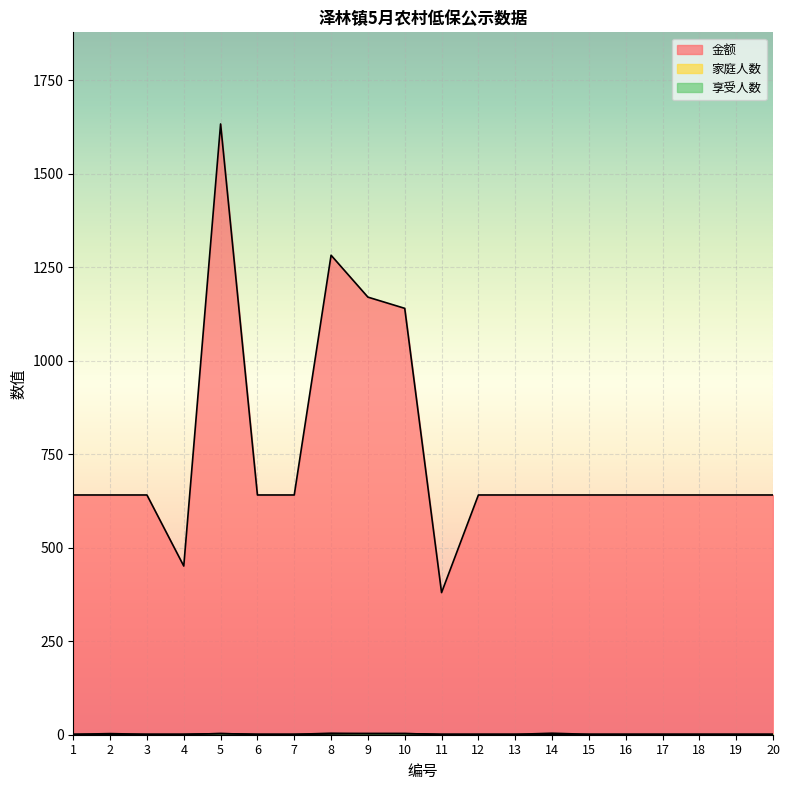

Rank the series by their maximum value, from highest to lowest.

金额, 家庭人数, 享受人数